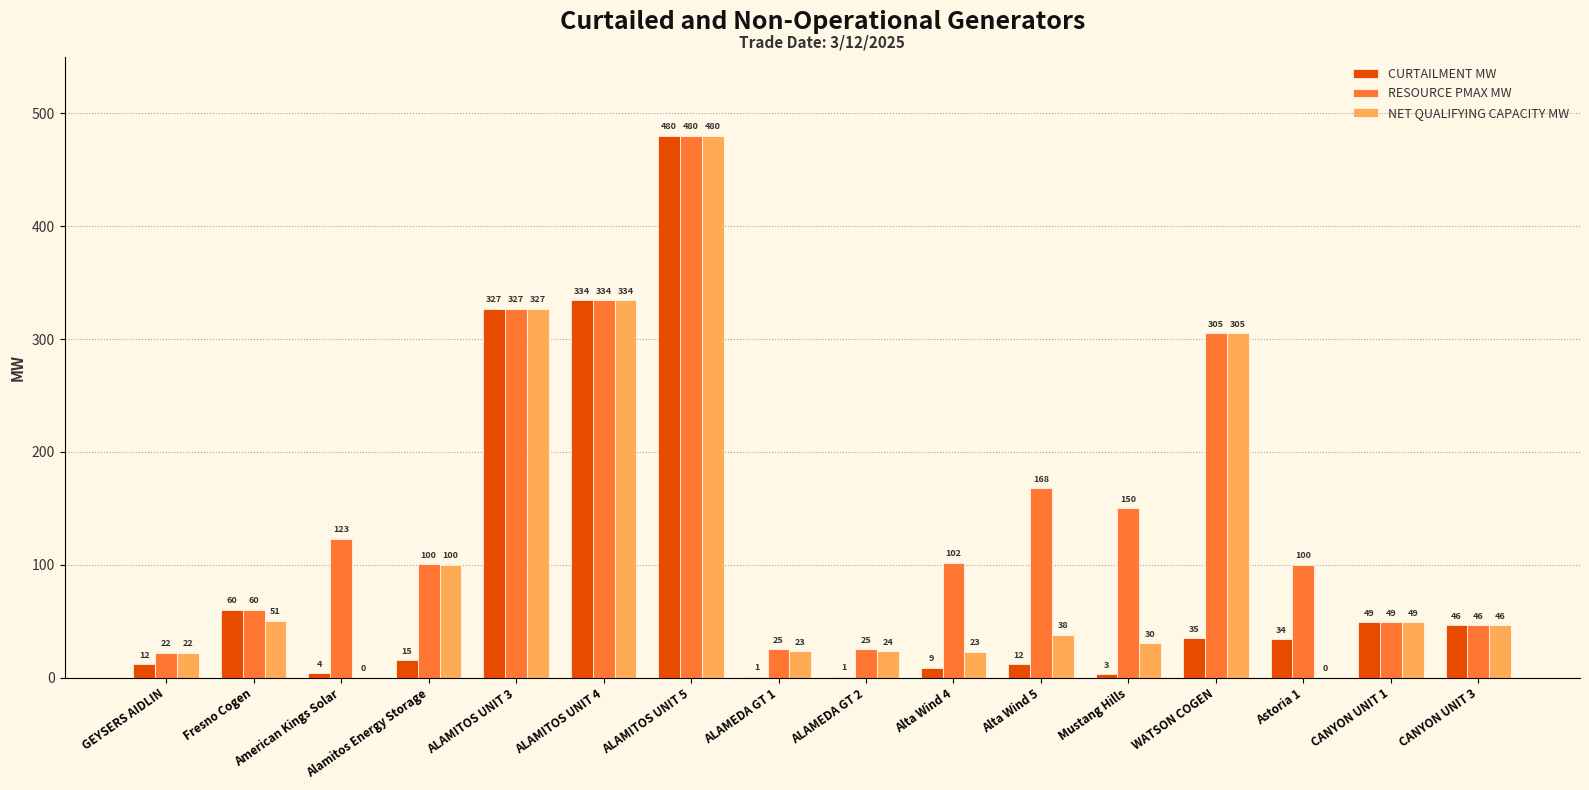

What is the total value across all series at Astoria 1?

134.1